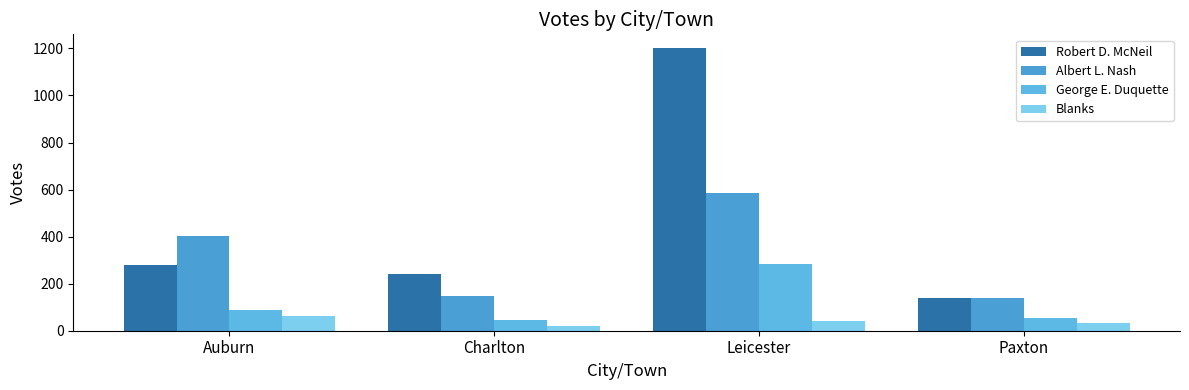

Is the value of Blanks at Paxton greater than the value of George E. Duquette at Charlton?

No